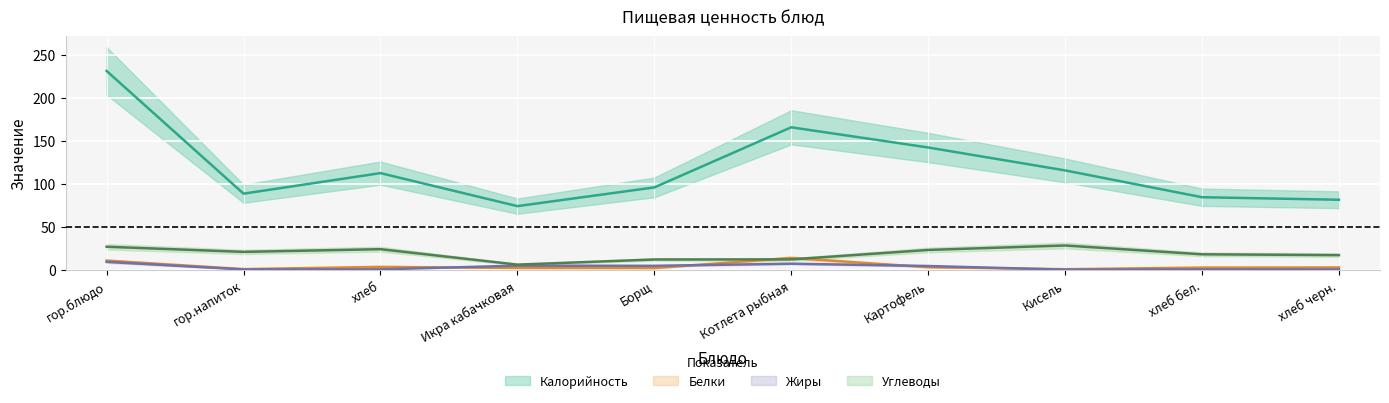

How many data points in Углеводы are less than 20?

5